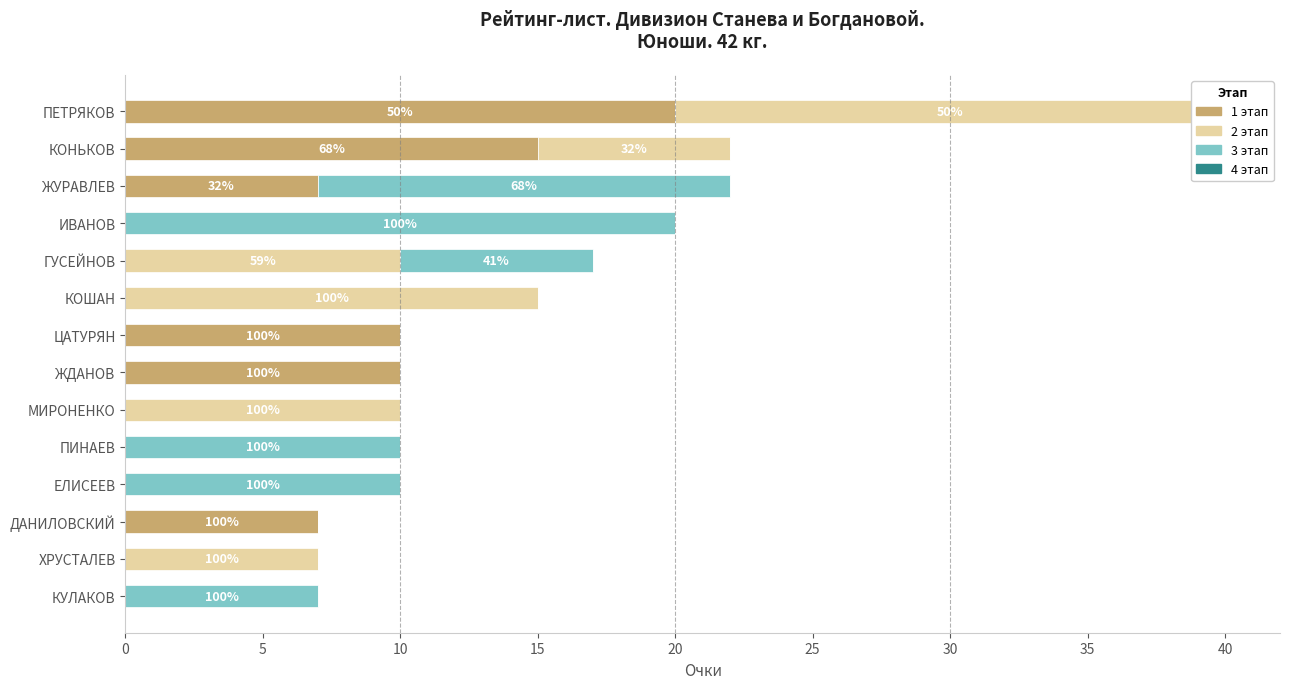

True or false: 1 этап has a value of 7.0 at ЖУРАВЛЕВ.

True